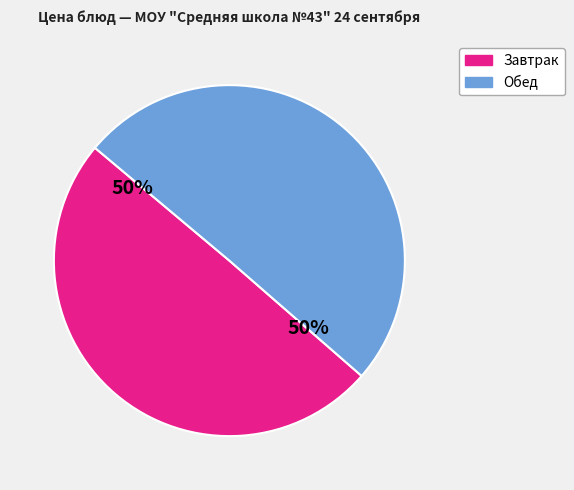

To the nearest percent, what is the average slice percentage?

50%